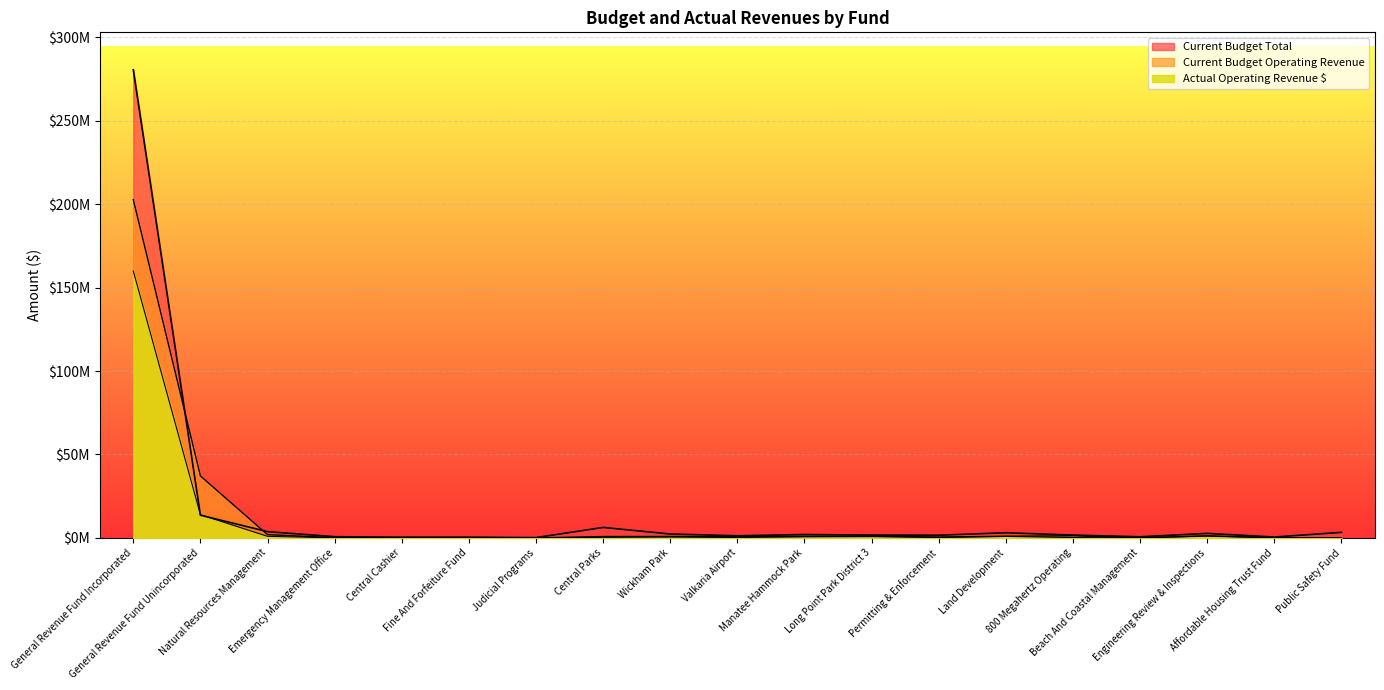

What position from the left is Central Parks?

8